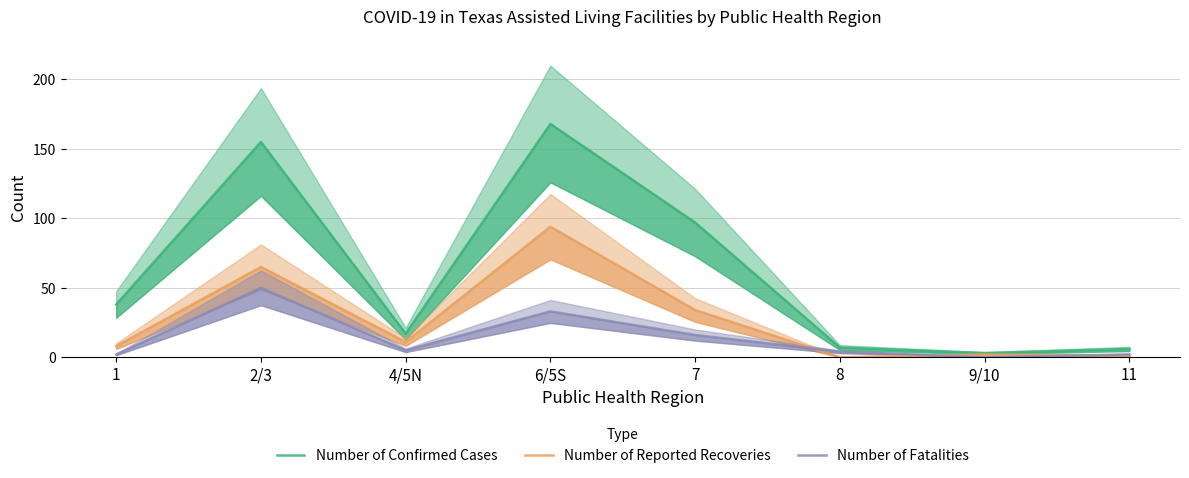

Is it true that Number of Reported Recoveries equals 23 at 7?

False